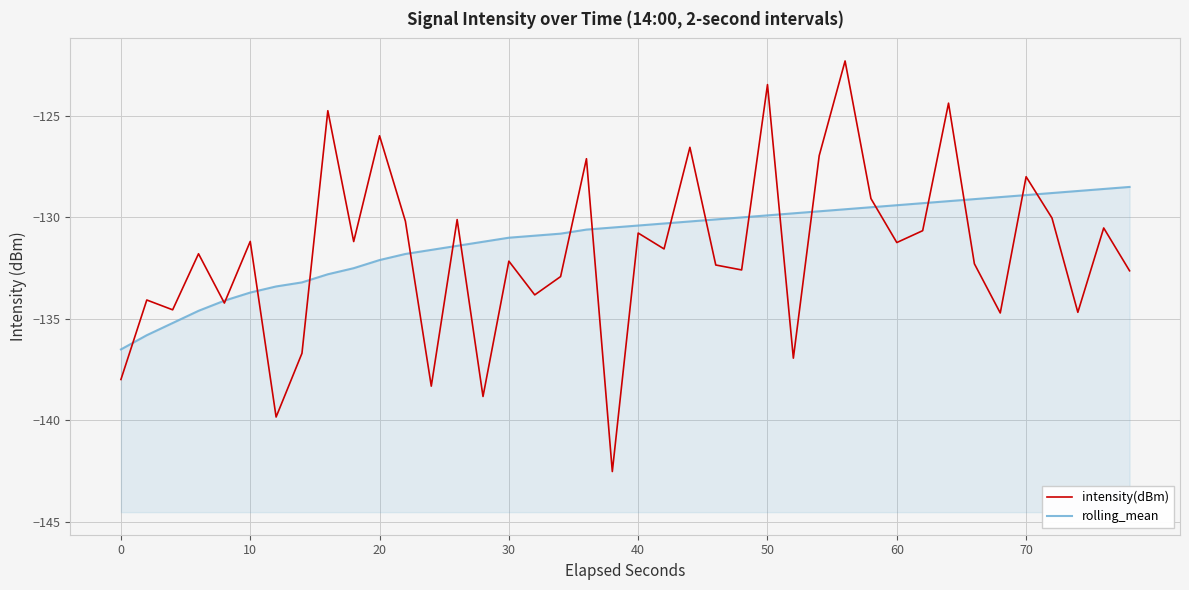

How many data points in intensity(dBm) are less than -131?

24